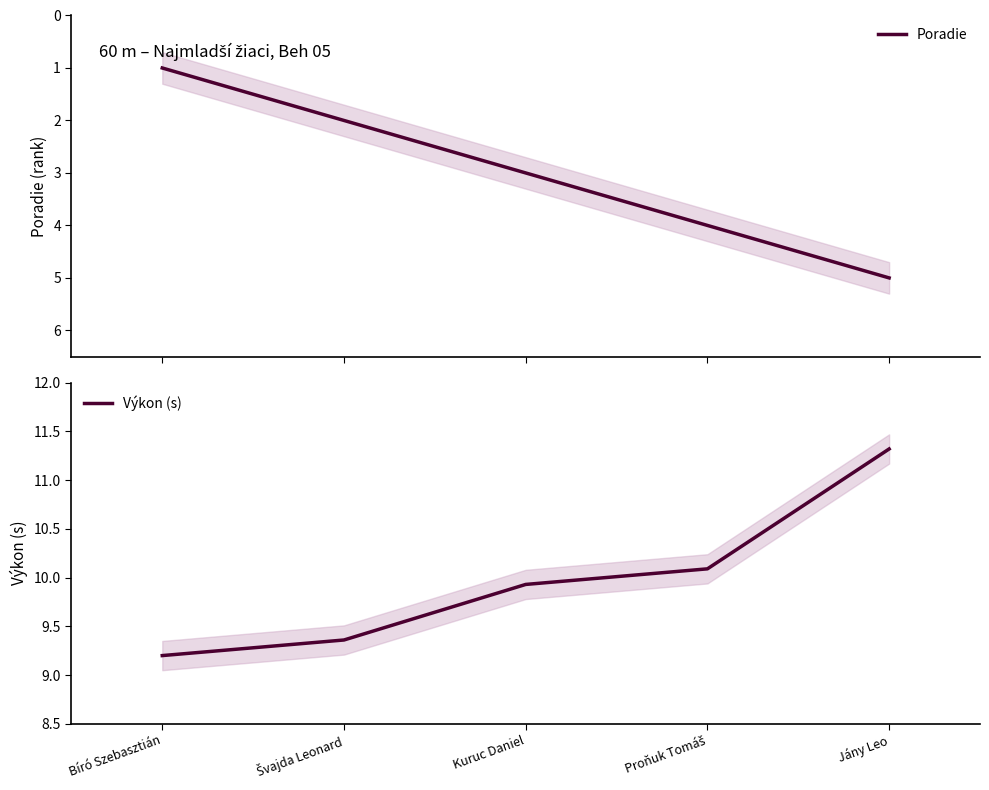

What is the lowest value of the Výkon (s) series?

9.2